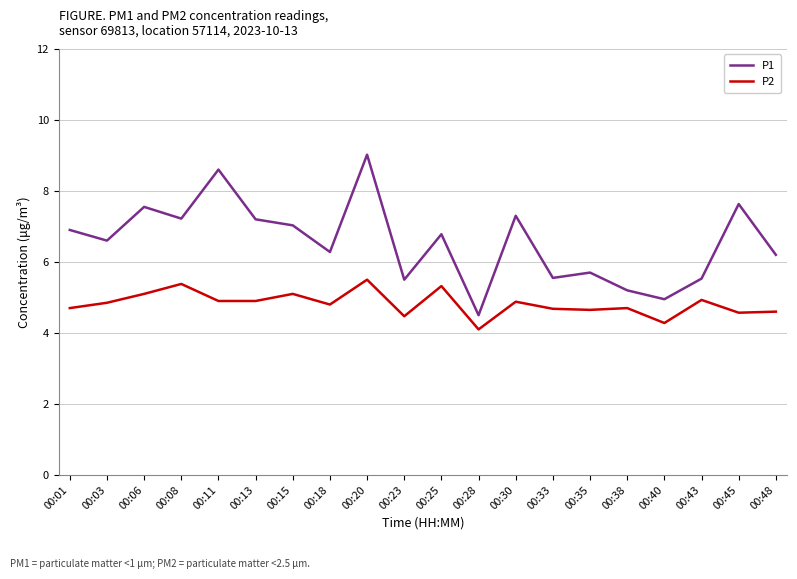

What is the spread (max minus min) of values at 00:23?

1.0